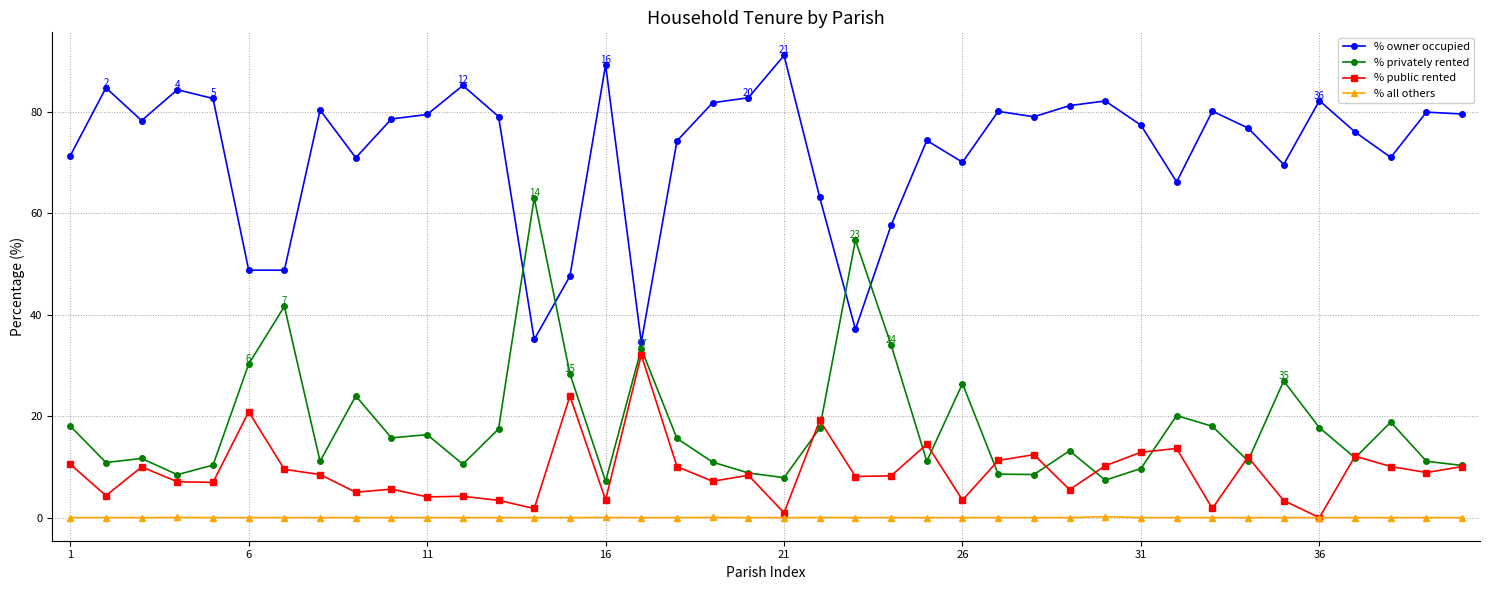

Count the number of data series in this chart.

4